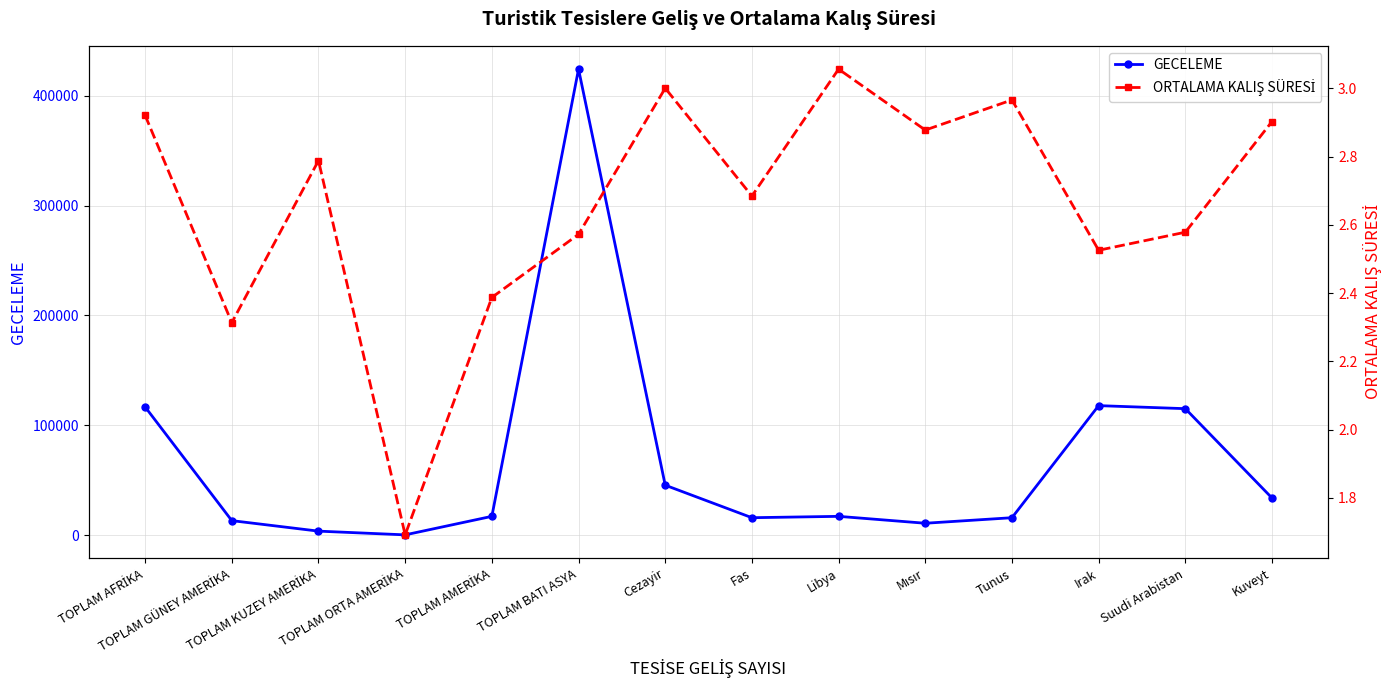

True or false: GECELEME has more than 1 points higher than both neighbors.

True